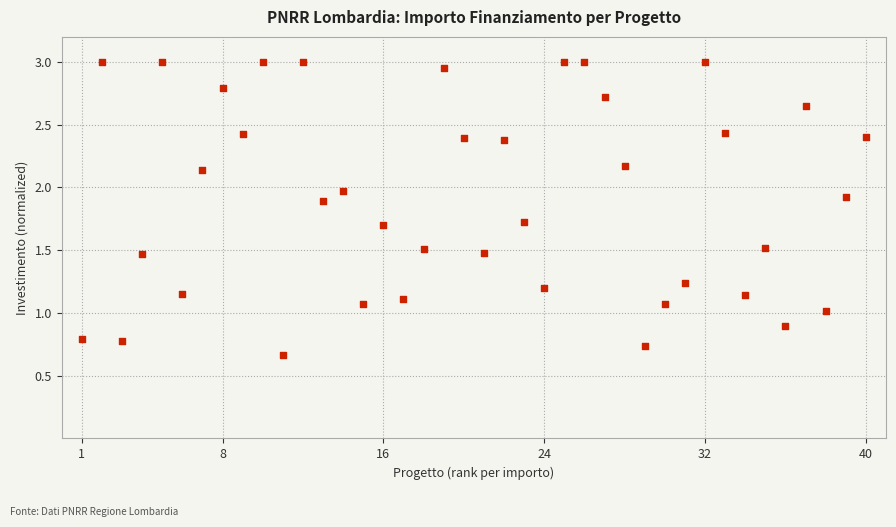

What is the range of X values (max minus min)?

39.0